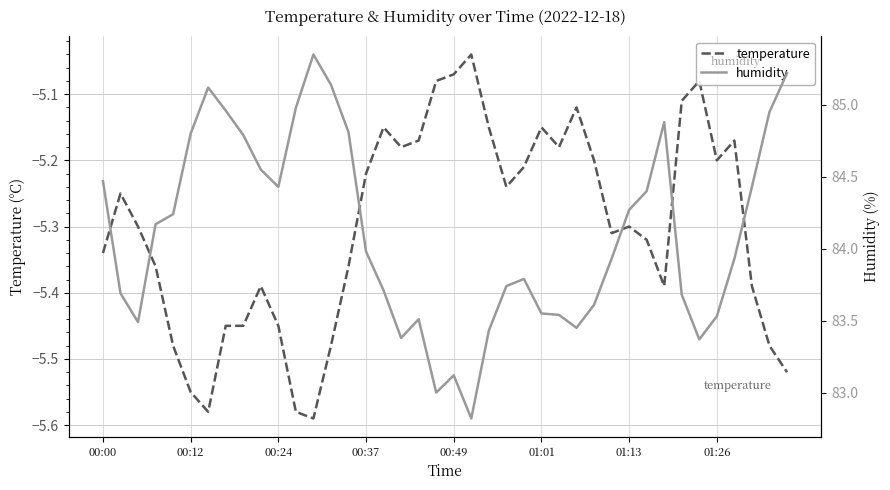

Is this an area chart (filled region under the line)?

No